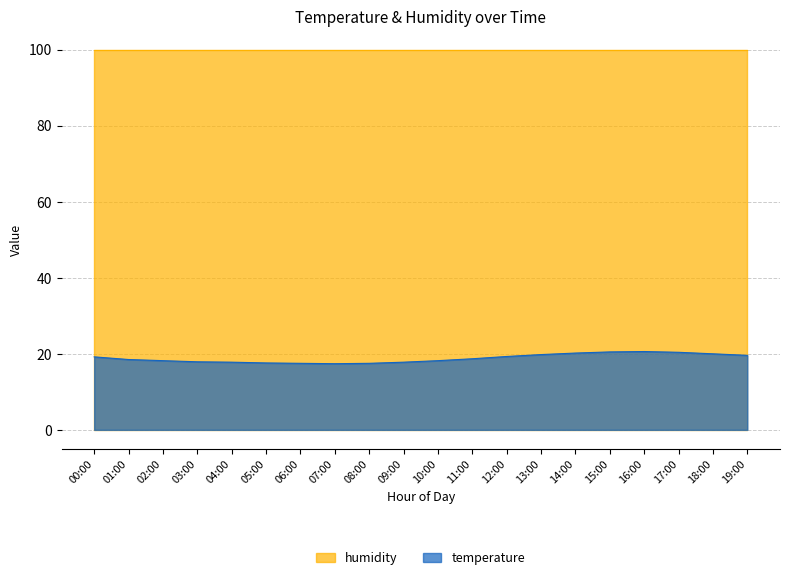

Is it true that the value at 12:00 is 19.3?

True